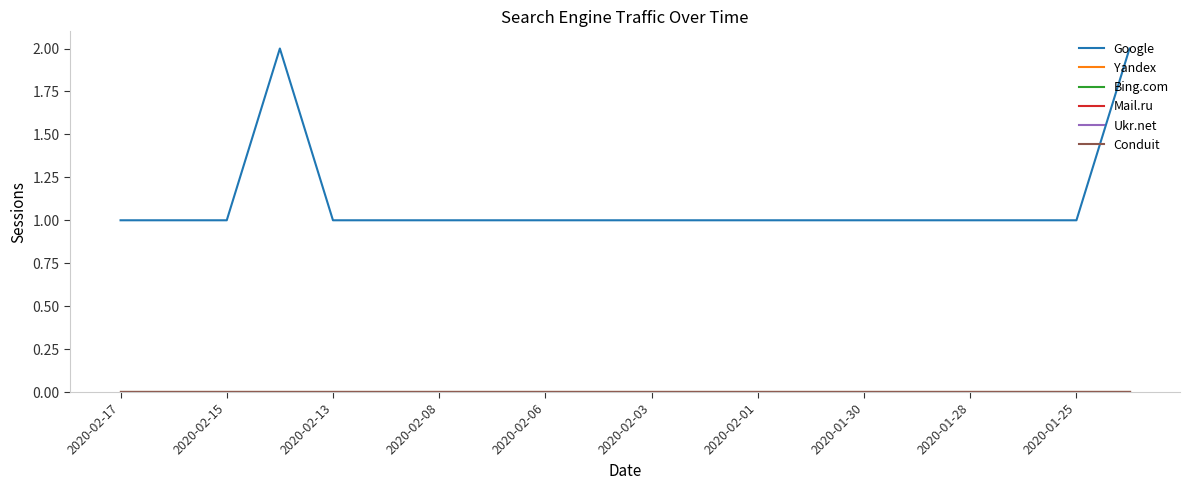

Does the chart have visible grid lines?

No